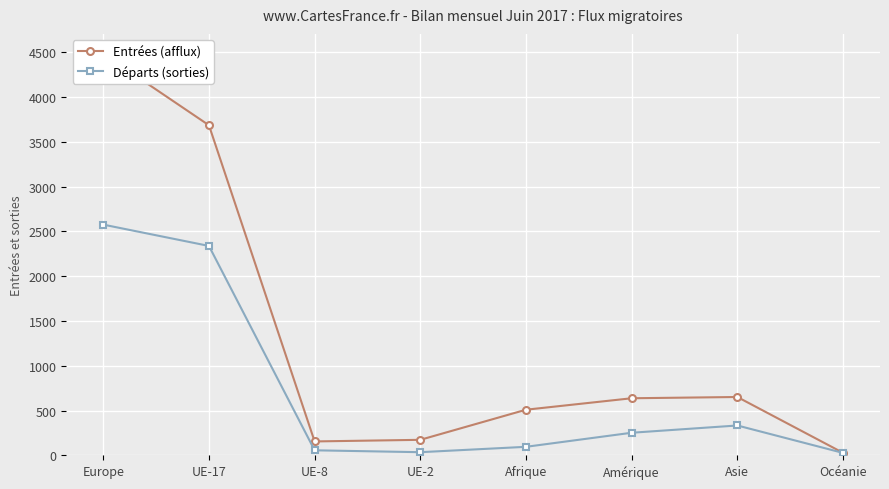

True or false: Départs (sorties) and Entrées (afflux) cross at least once.

False